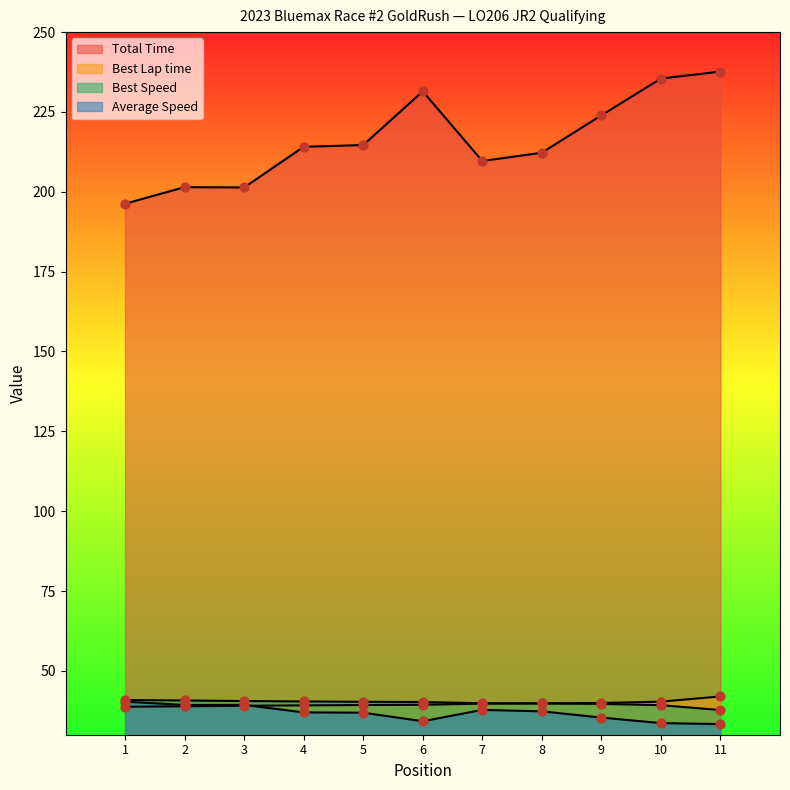

At which category is the sum across all series the highest?

11